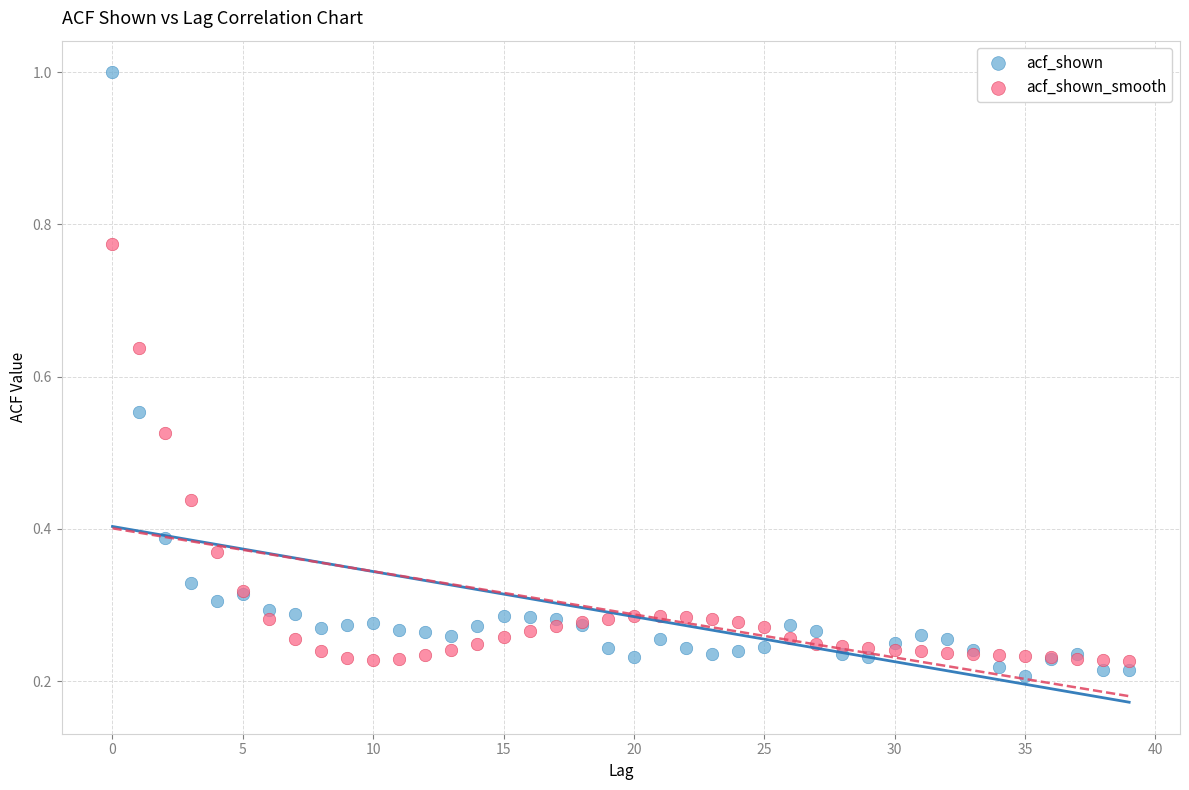

Which series reaches the maximum Y coordinate?

acf_shown